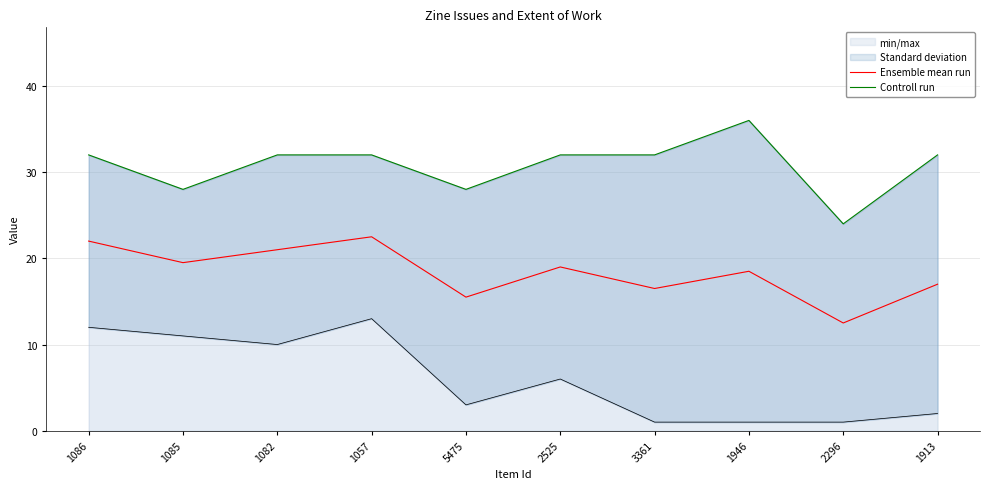

True or false: Controll run has a value of 35.9 at 2296.

False